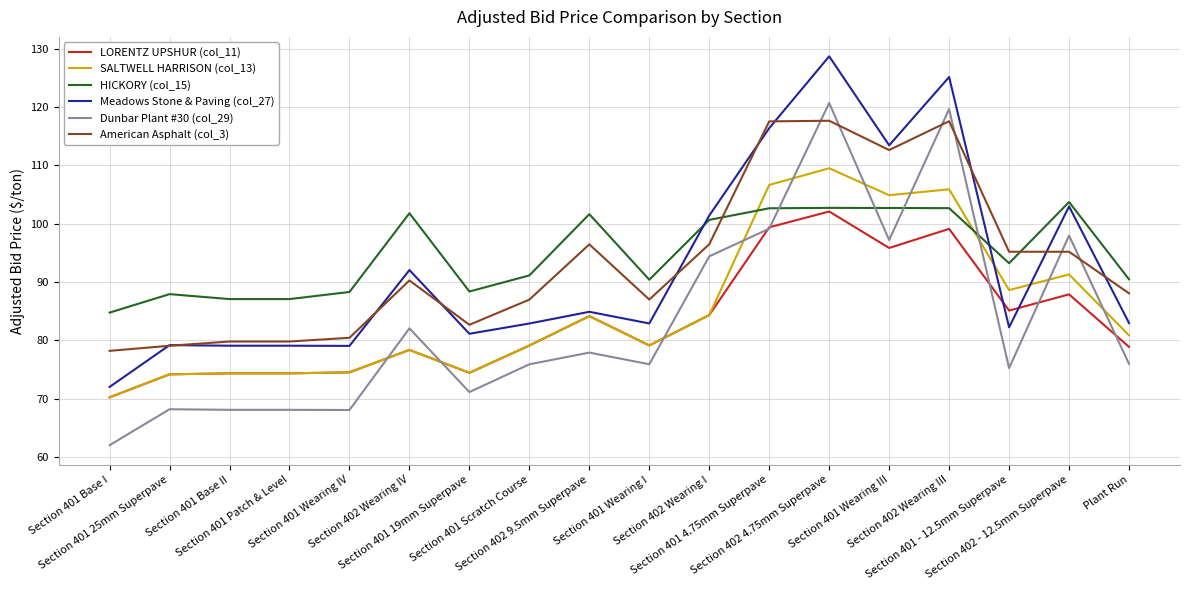

At which label is Dunbar Plant #30 (col_29) closest to 91?

Section 402 Wearing I